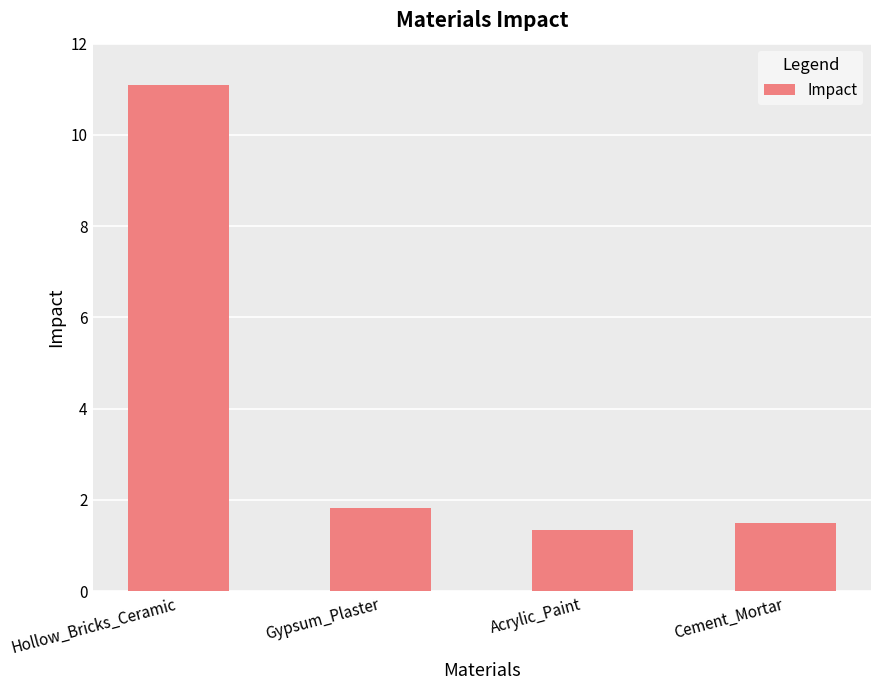

What is the approximate value at Hollow_Bricks_Ceramic?

11.1